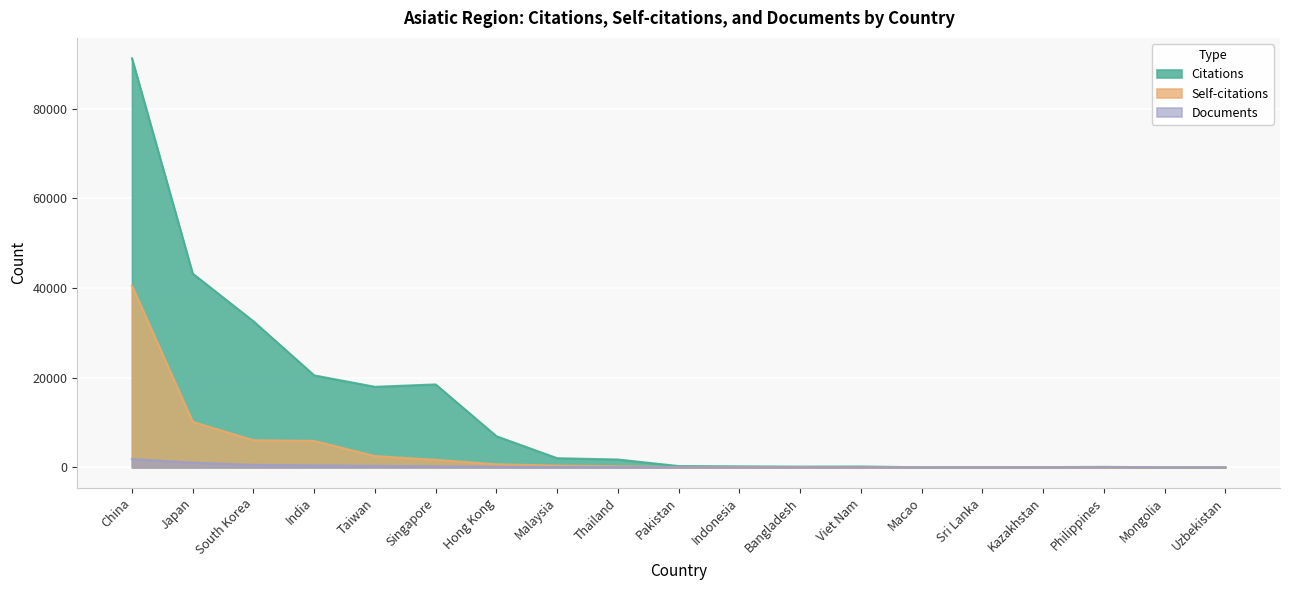

How many lines are shown in the chart?

3